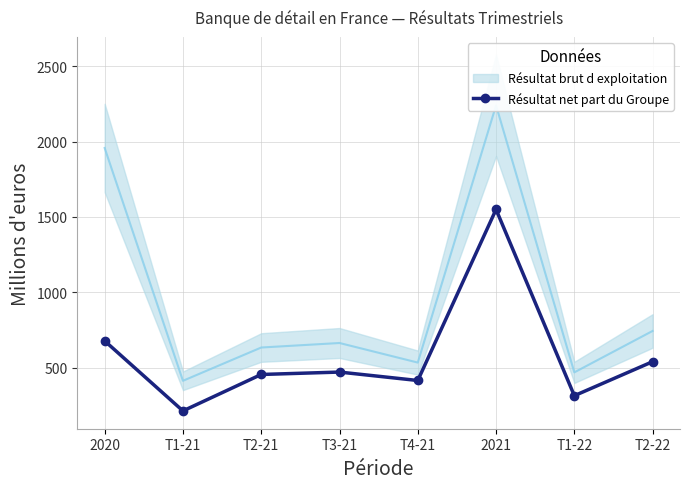

Rank the categories by value from lowest to highest.

T1-21, T1-22, T4-21, T2-21, T3-21, T2-22, 2020, 2021